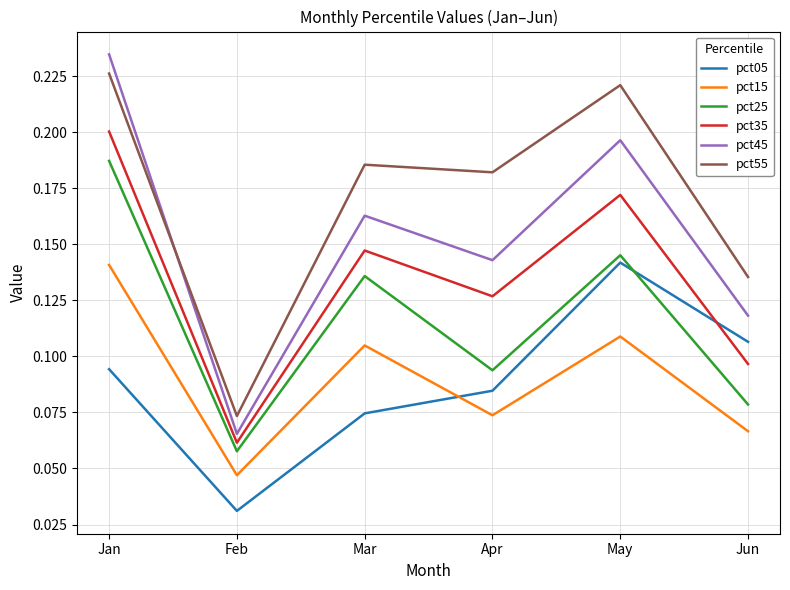

Which category has the lowest value in the pct05 series?

Feb